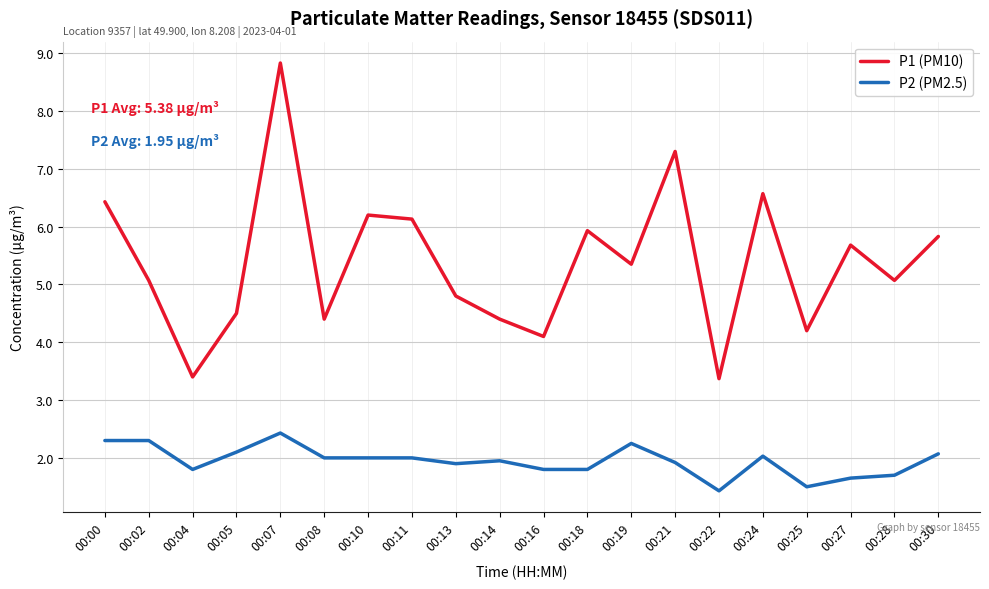

How many values in the P2 (PM2.5) series are below 2?

10